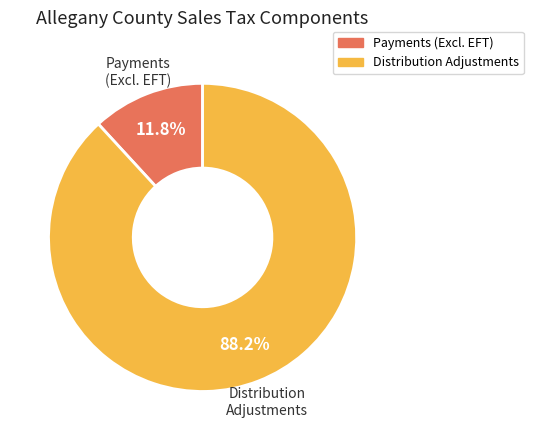

Count the number of slices in the pie.

2